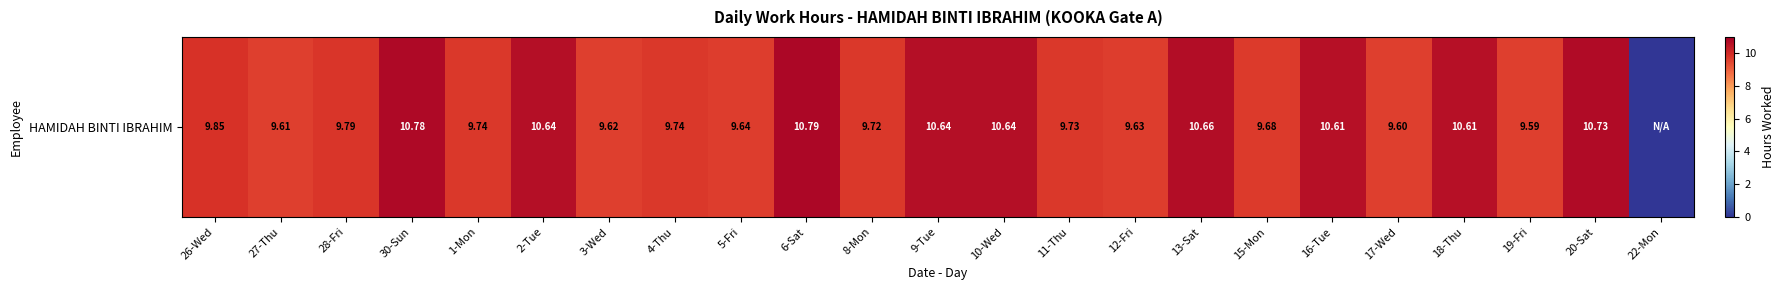

Reading left to right, list all the values displayed in this chart.

26-Wed=9.8	27-Thu=9.6	28-Fri=9.8	30-Sun=10.8	1-Mon=9.7	2-Tue=10.6	3-Wed=9.6	4-Thu=9.7	5-Fri=9.6	6-Sat=10.8	8-Mon=9.7	9-Tue=10.6	10-Wed=10.6	11-Thu=9.7	12-Fri=9.6	13-Sat=10.7	15-Mon=9.7	16-Tue=10.6	17-Wed=9.6	18-Thu=10.6	19-Fri=9.6	20-Sat=10.7	22-Mon=0.0